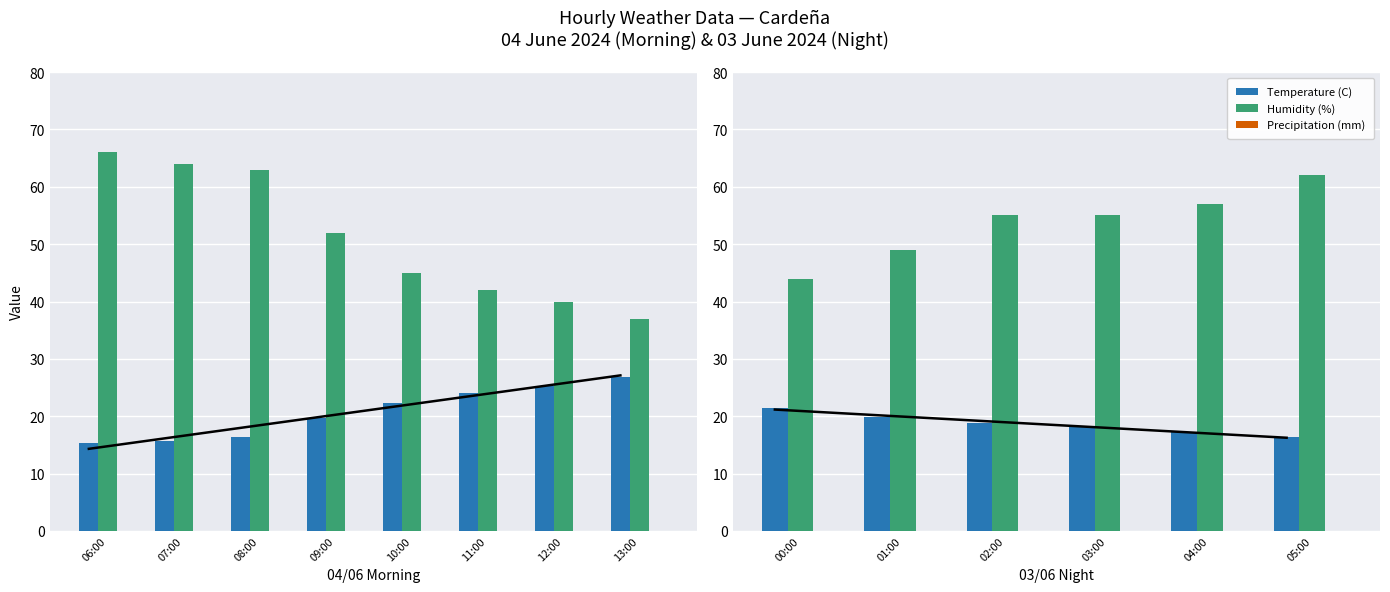

What is the difference between the maximum and second lowest values in the Temperature (C) series?

4.2